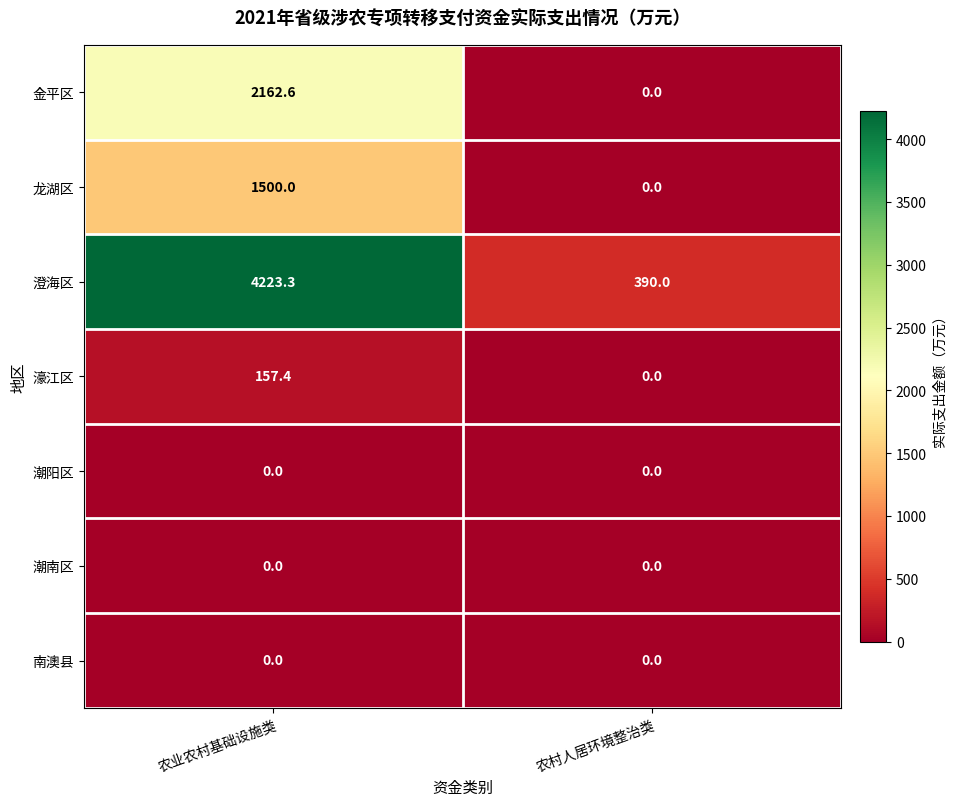

Which series has the largest range (max minus min)?

澄海区